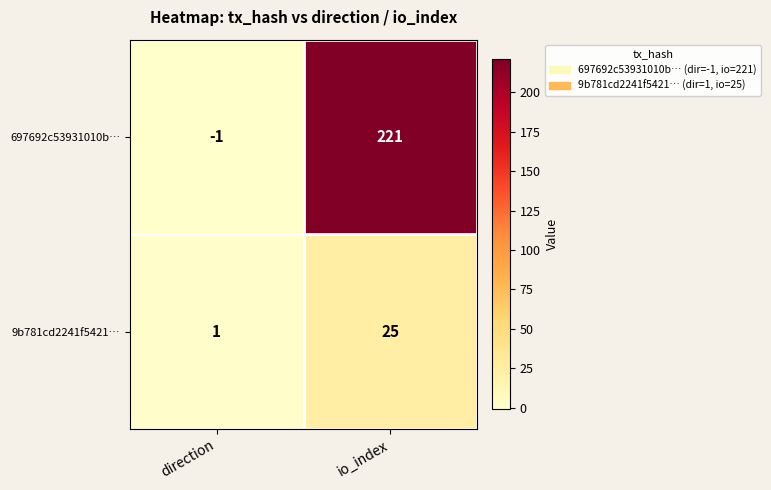

How many positive values does the 697692c53931010b… series have?

1